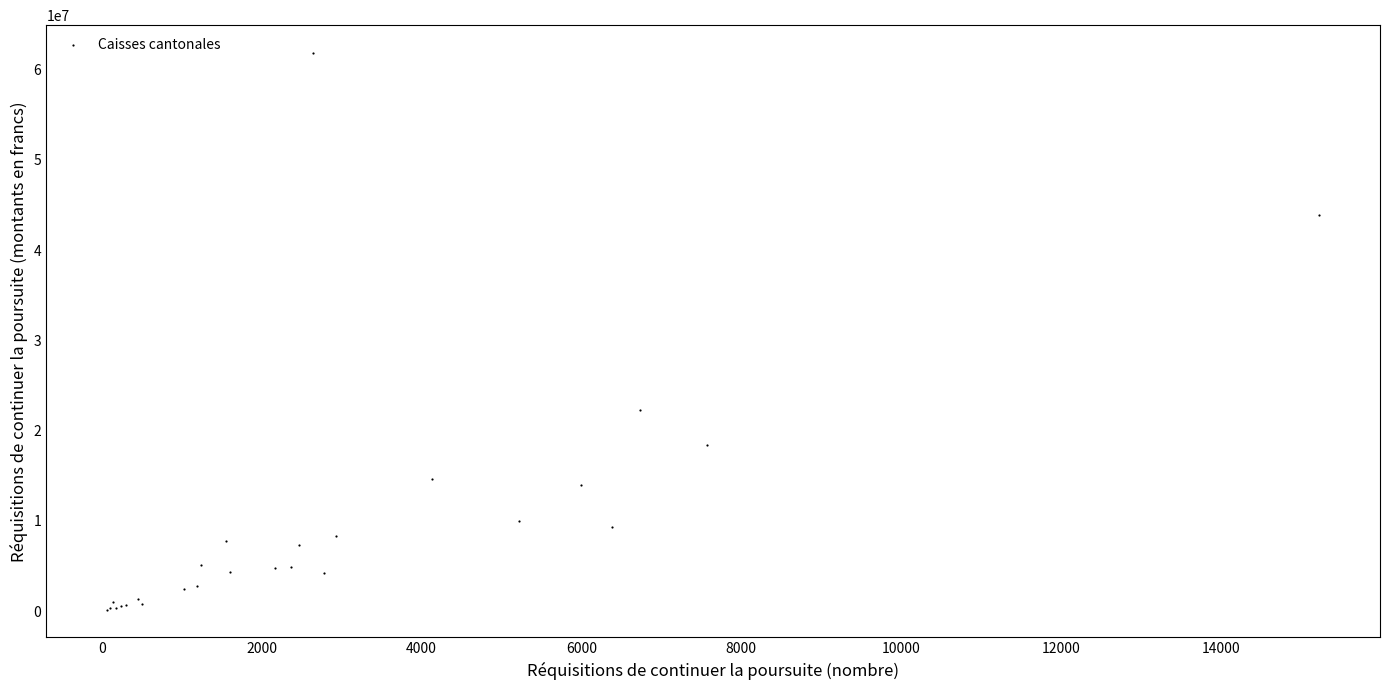

What Y value in the scatter plot is closest to 30994351?

22311226